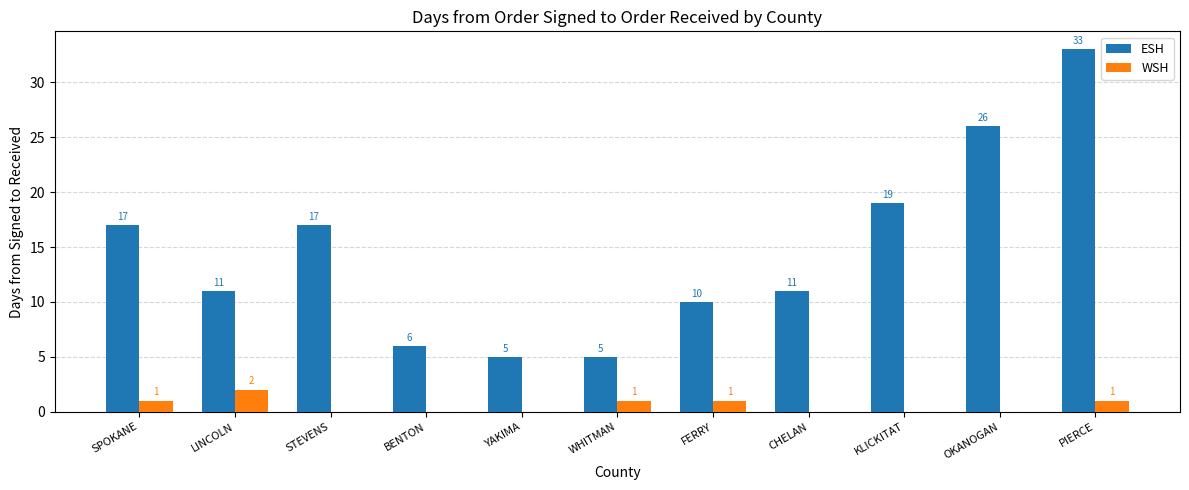

How many series are shown in this chart?

2